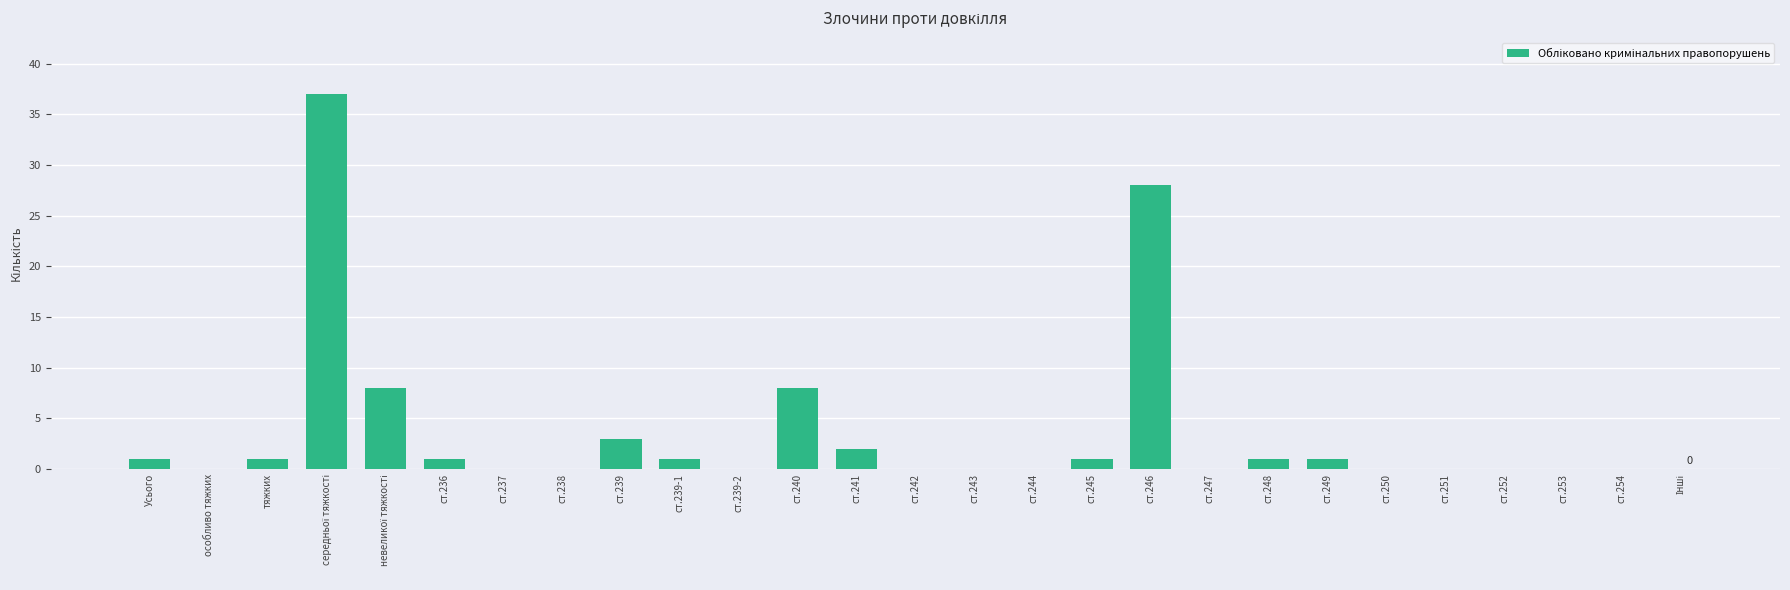

What is the greatest value displayed?

37